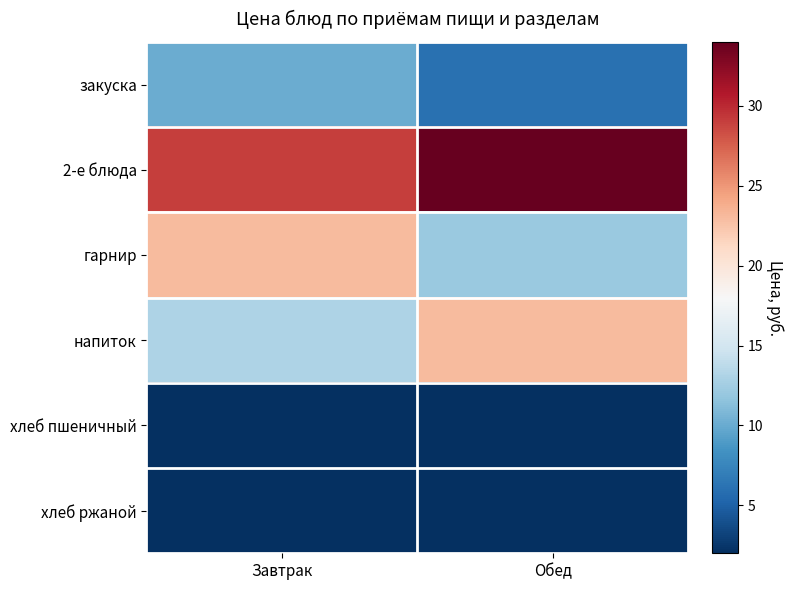

Which series has the largest range (max minus min)?

гарнир